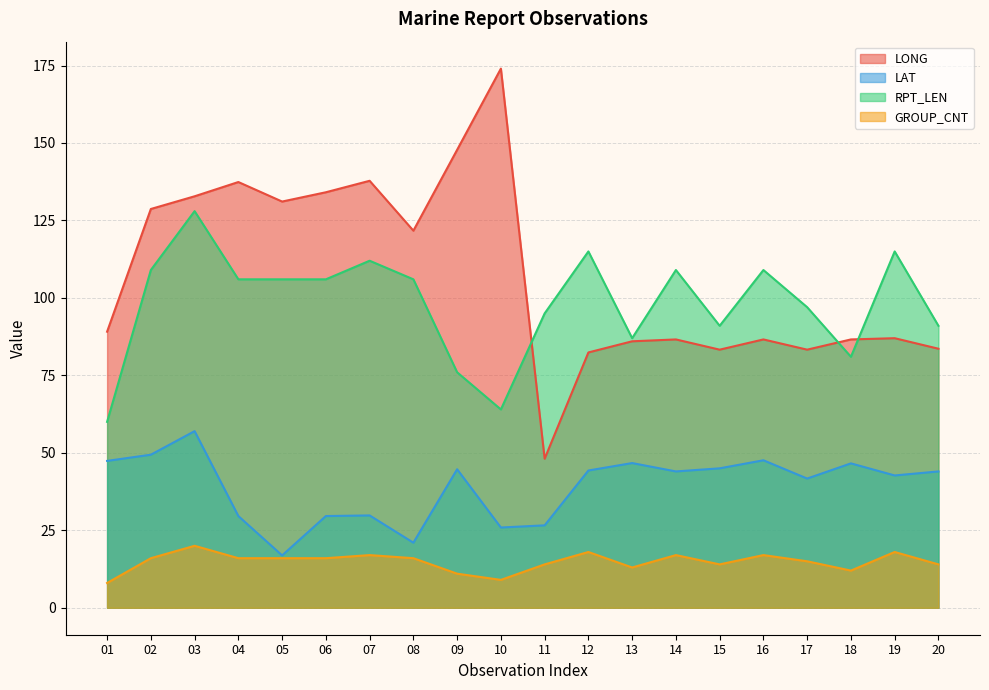

What is the highest value of the RPT_LEN series?

128.0